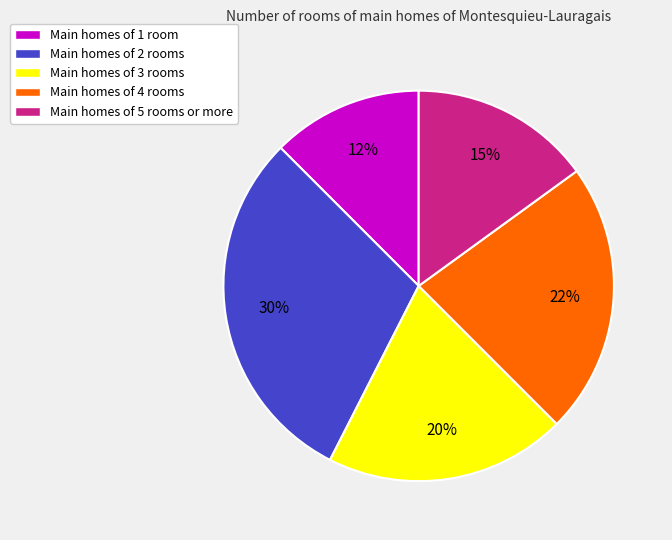

How many slices are in this pie chart?

5